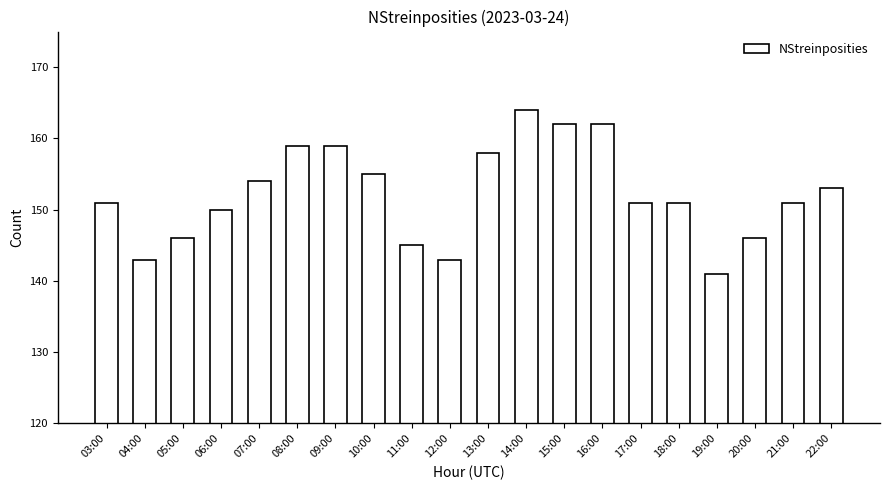

Does the chart contain any negative values?

No